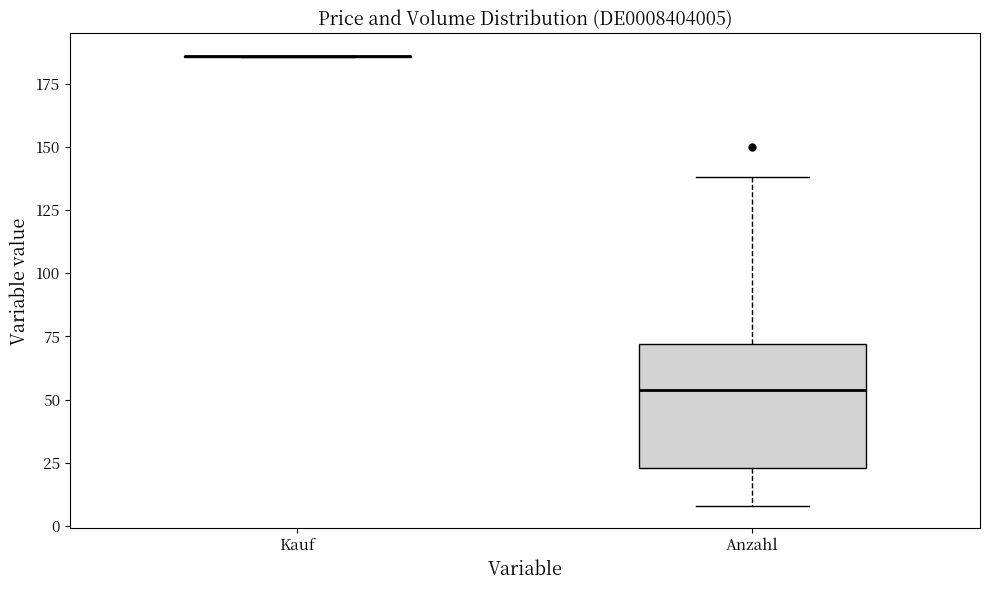

Where is the lower edge of the box for Anzahl on the y-axis? The values are not printed on the chart, so give them approximately, as read against the axis.

25